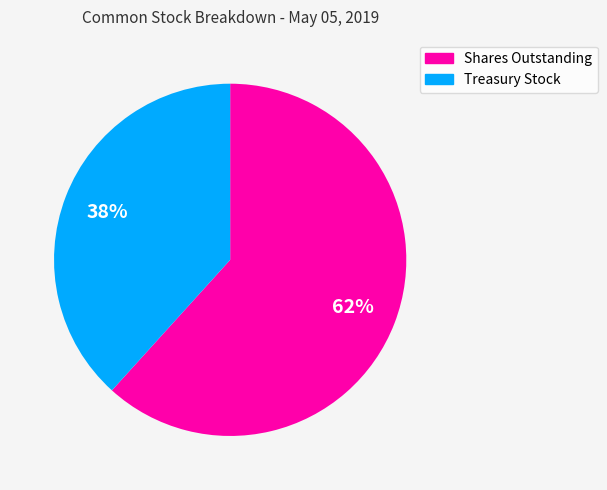

How many segments does this pie chart have?

2